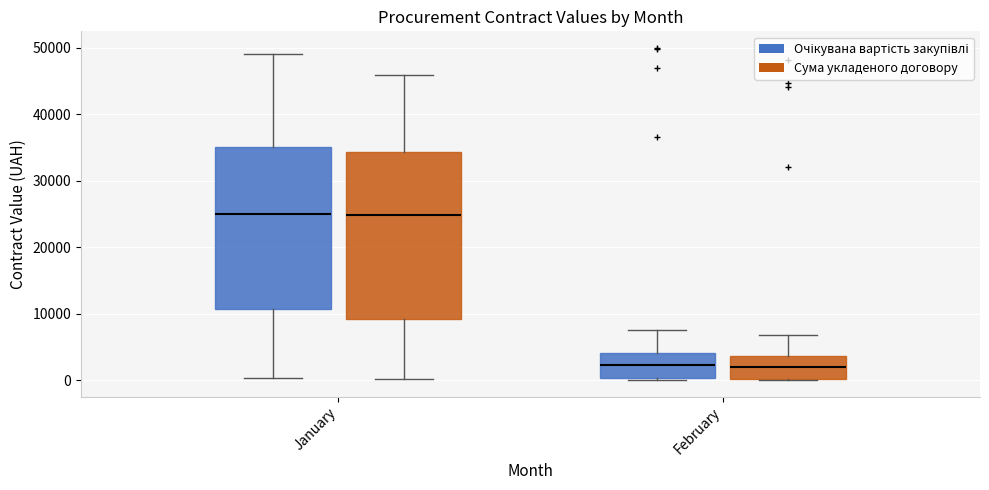

Reading left to right, read every box against the y-axis: the position of its median line, the range the box covers, and the ends of its whiskers. The values are not printed on the chart, so give them approximately, as read against the axis.

January (Очікувана вартість закупівлі): median 25000, box 11000 to 35000, whiskers 0 to 49000
January (Сума укладеного договору): median 25000, box 9000 to 34000, whiskers 0 to 46000
February (Очікувана вартість закупівлі): median 2000, box 0 to 4000, whiskers 0 to 8000
February (Сума укладеного договору): median 2000, box 0 to 4000, whiskers 0 to 7000